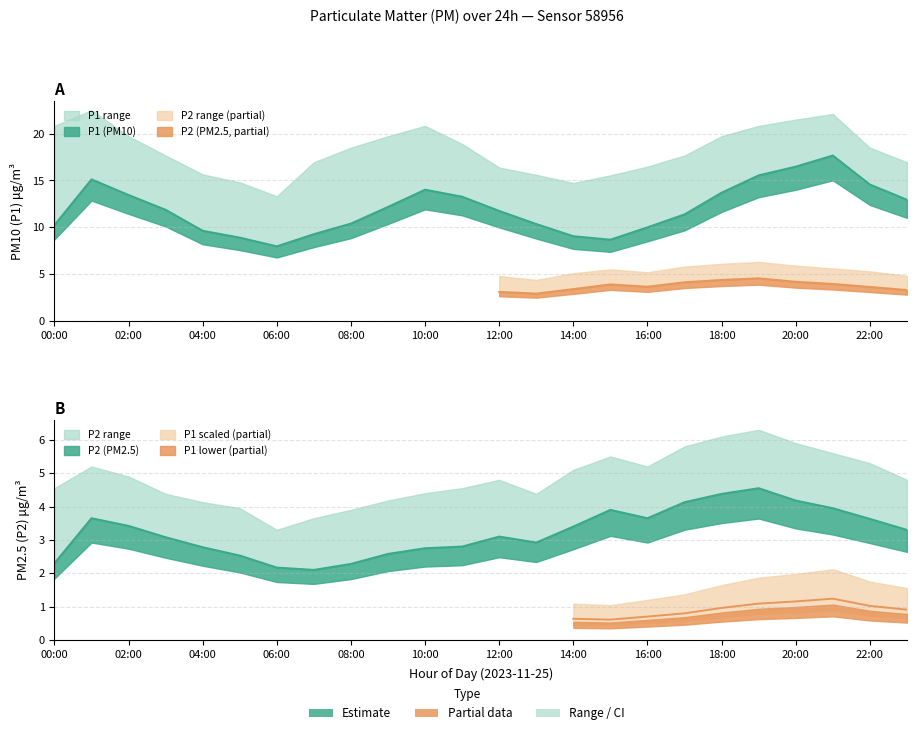

At 08:00, list the series in order from largest to smallest.

P1, P2